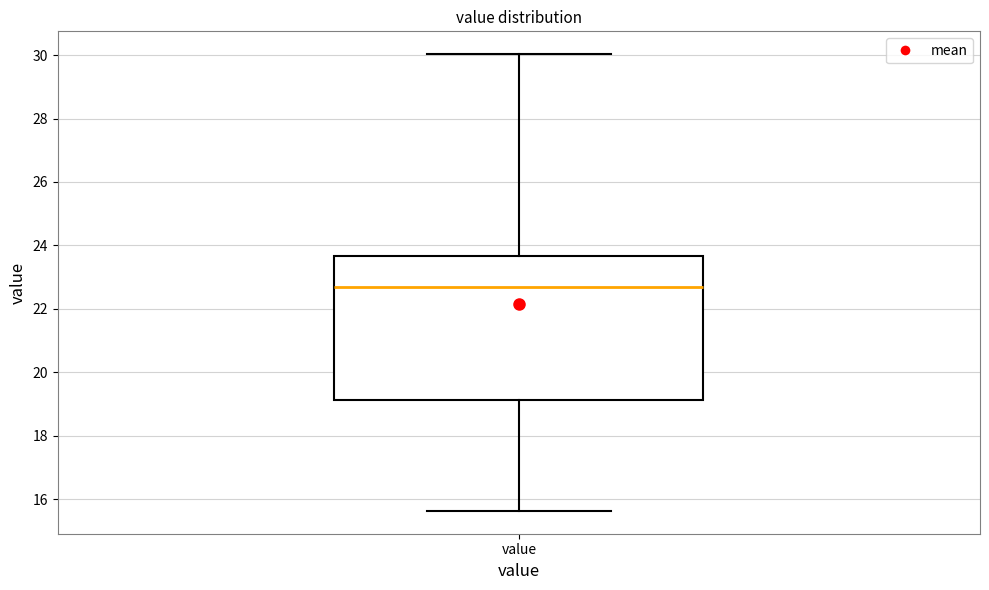

Transcribe this box plot: give where the median line is, the range the box spans, and where the two whiskers end, as read against the y-axis. The values are not printed on the chart, so give them approximately, as read against the axis.

median 22.8, box 19.2 to 23.6, whiskers 15.6 to 30.0